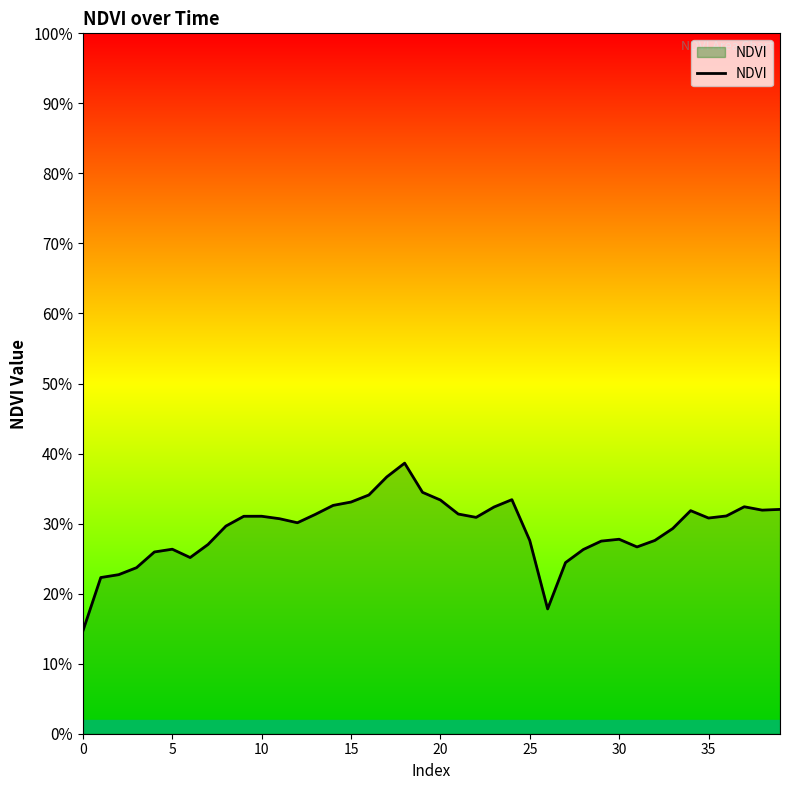

Is this an area chart (filled region under the line)?

Yes